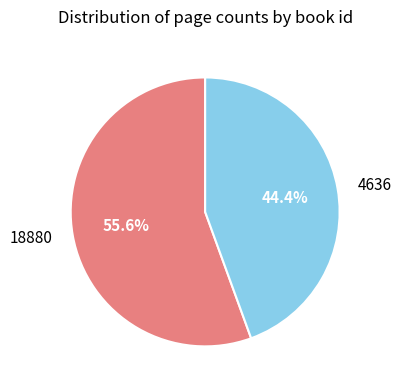

Count the number of slices in the pie.

2